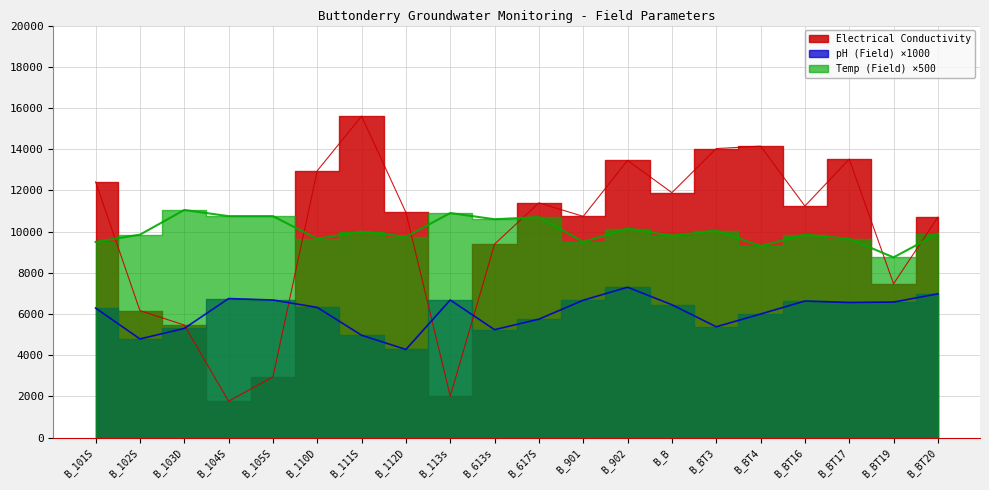

Reading left to right, list all the values displayed in this chart.

Electrical Conductivity: 12413	6166	5465	1767	2951	12953	15603	10930	2013	9393	11395	10739	13456	11890	14029	14147	11241	13517	7468	10700
pH (Field): 6290	4790	5300	6750	6680	6320	4970	4280	6680	5240	5750	6670	7300	6450	5380	6000	6630	6560	6580	6980
Temp (Field): 9500	9850	11050	10750	10750	9650	10000	9750	10900	10600	10700	9500	10150	9800	10050	9300	9850	9650	8750	9900